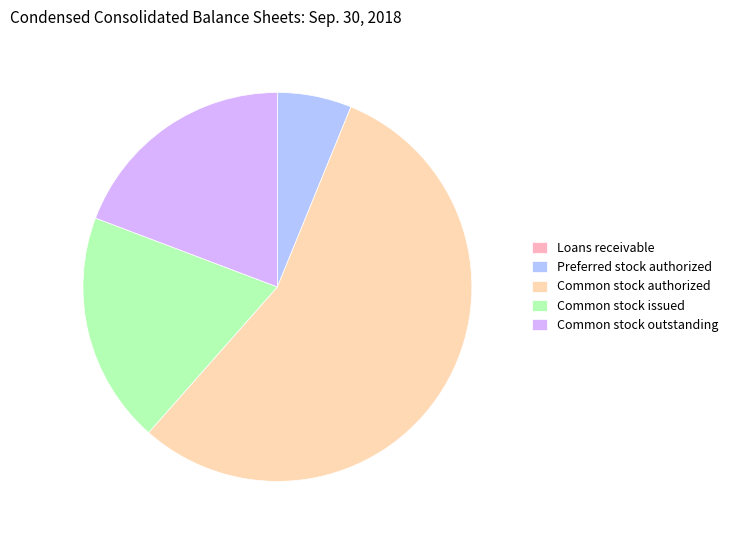

Which category accounts for the majority?

Common stock authorized